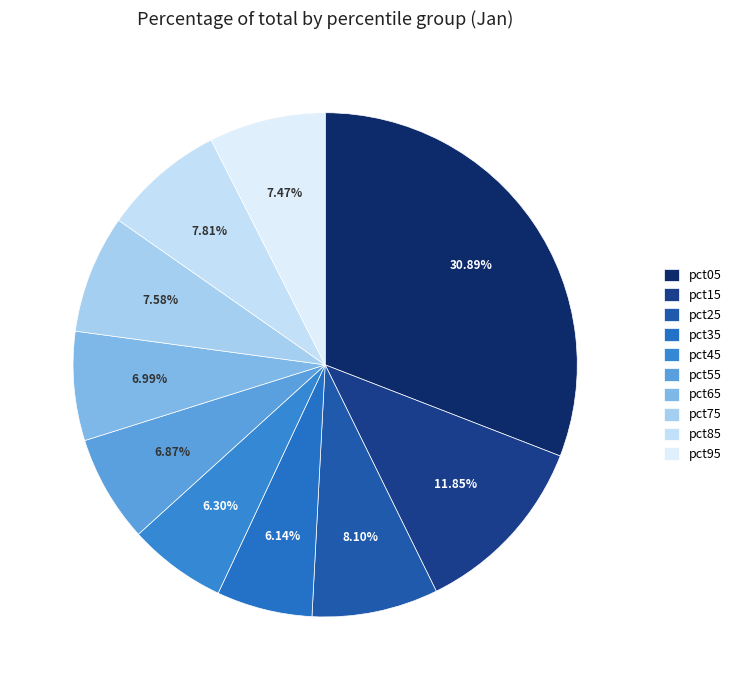

Is there any slice that represents more than half of the pie?

No